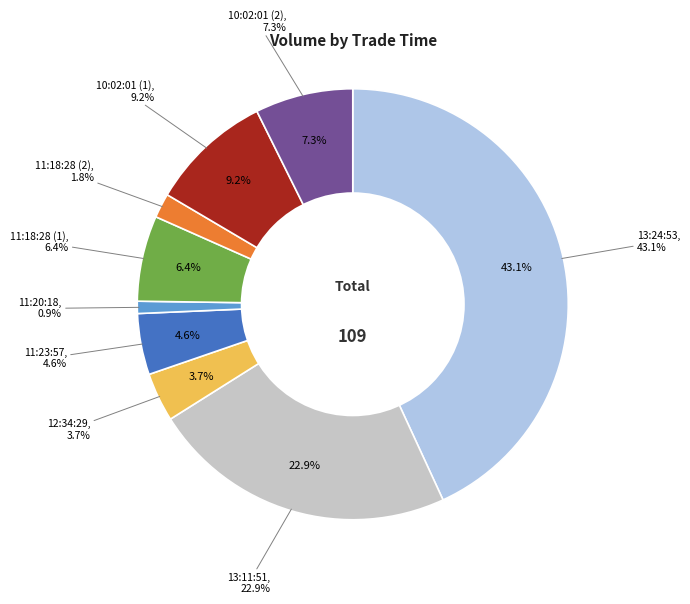

To the nearest percent, what portion does 12:34:29 represent?

4%